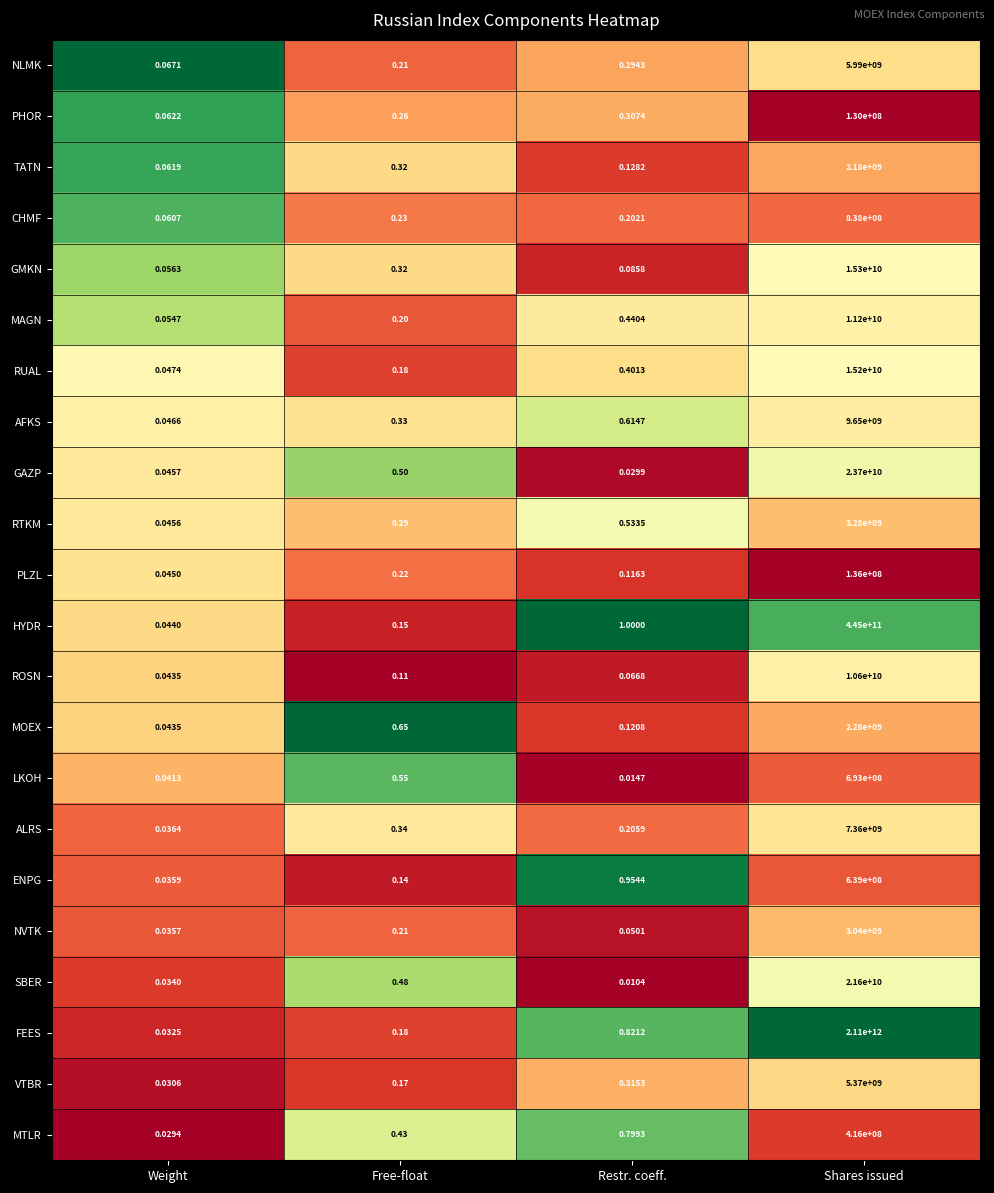

Which series has the widest spread of values?

FEES